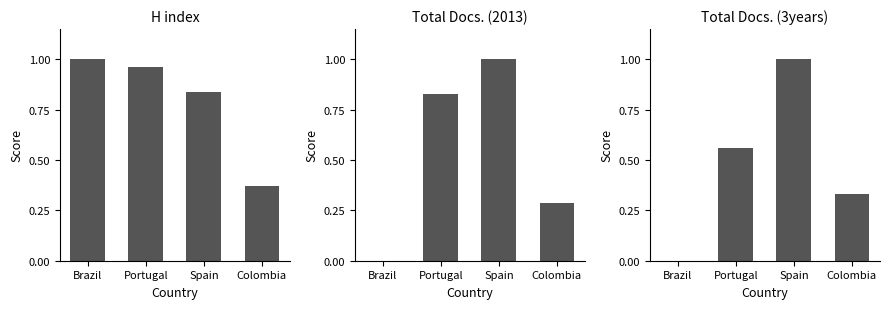

What is the maximum value shown in the chart?

1.0